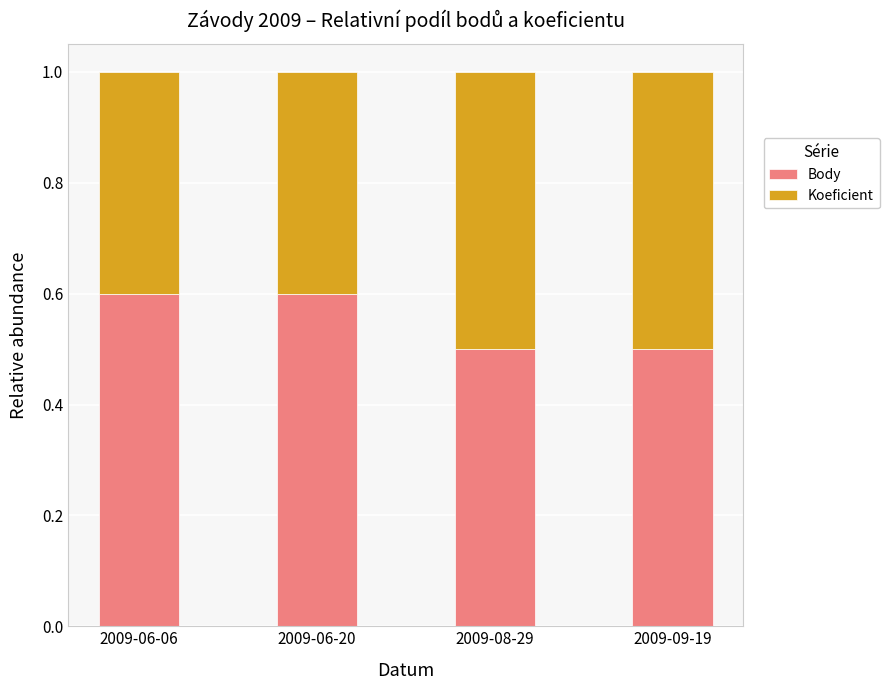

Reading left to right, transcribe the values for Body.

0.6	0.6	0.5	0.5